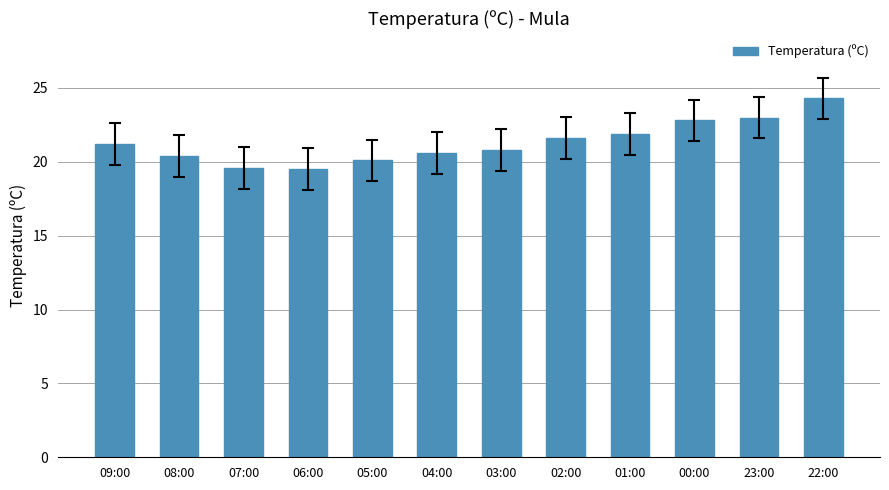

Between 01:00 and 05:00, which is larger?

01:00